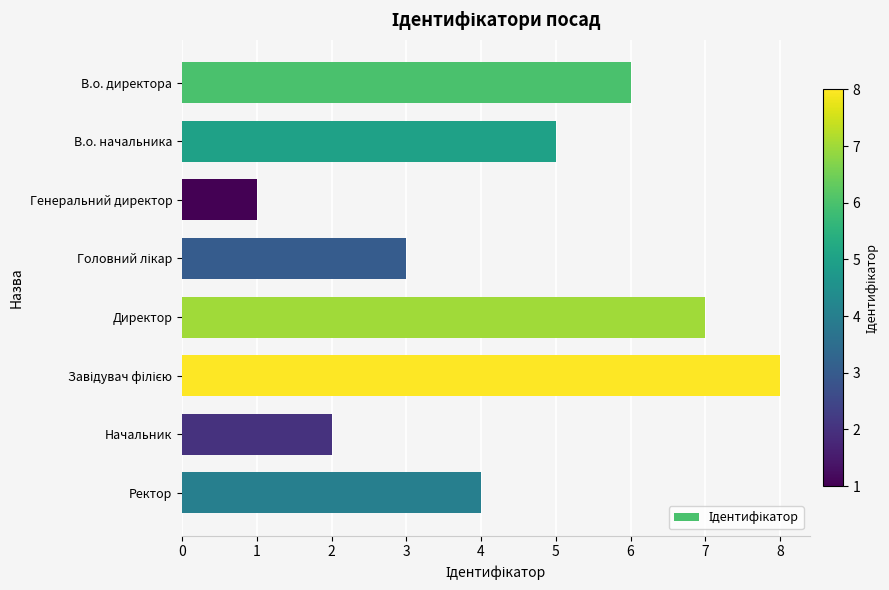

What is the minimum value shown in the chart?

1